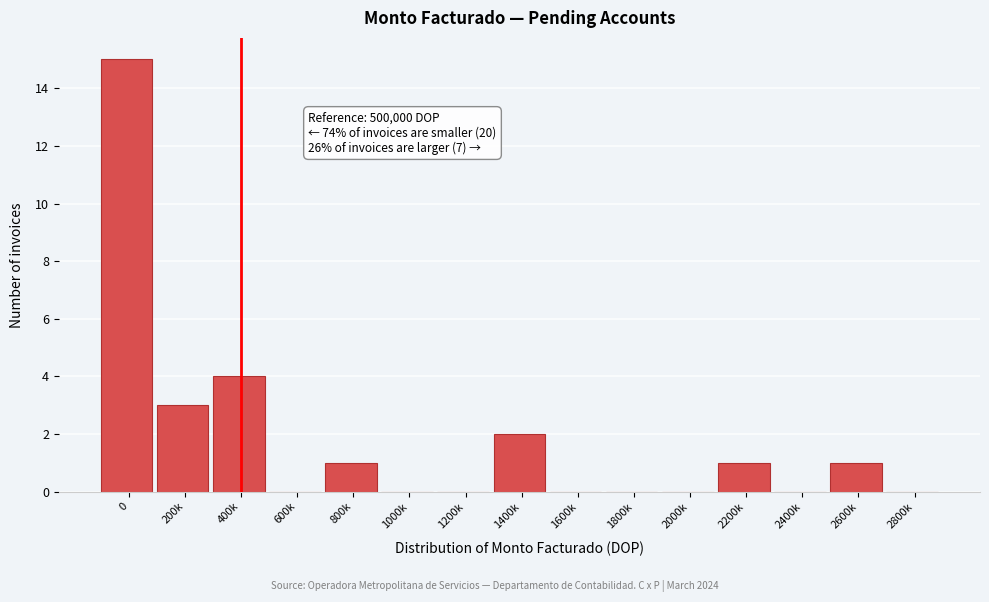

Reading right to left, extract all data points from this chart.

2800k=0	2600k=1	2400k=0	2200k=1	2000k=0	1800k=0	1600k=0	1400k=2	1200k=0	1000k=0	800k=1	600k=0	400k=4	200k=3	0=15